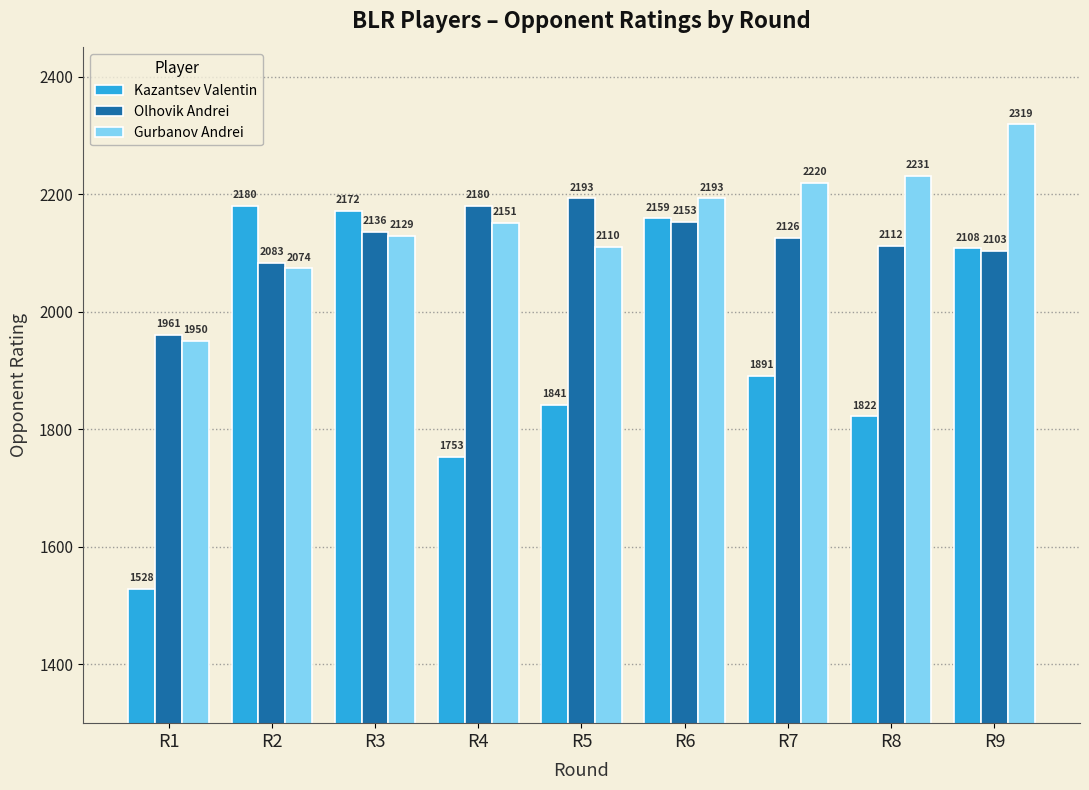

Is it true that Gurbanov Andrei equals 768 at R7?

False